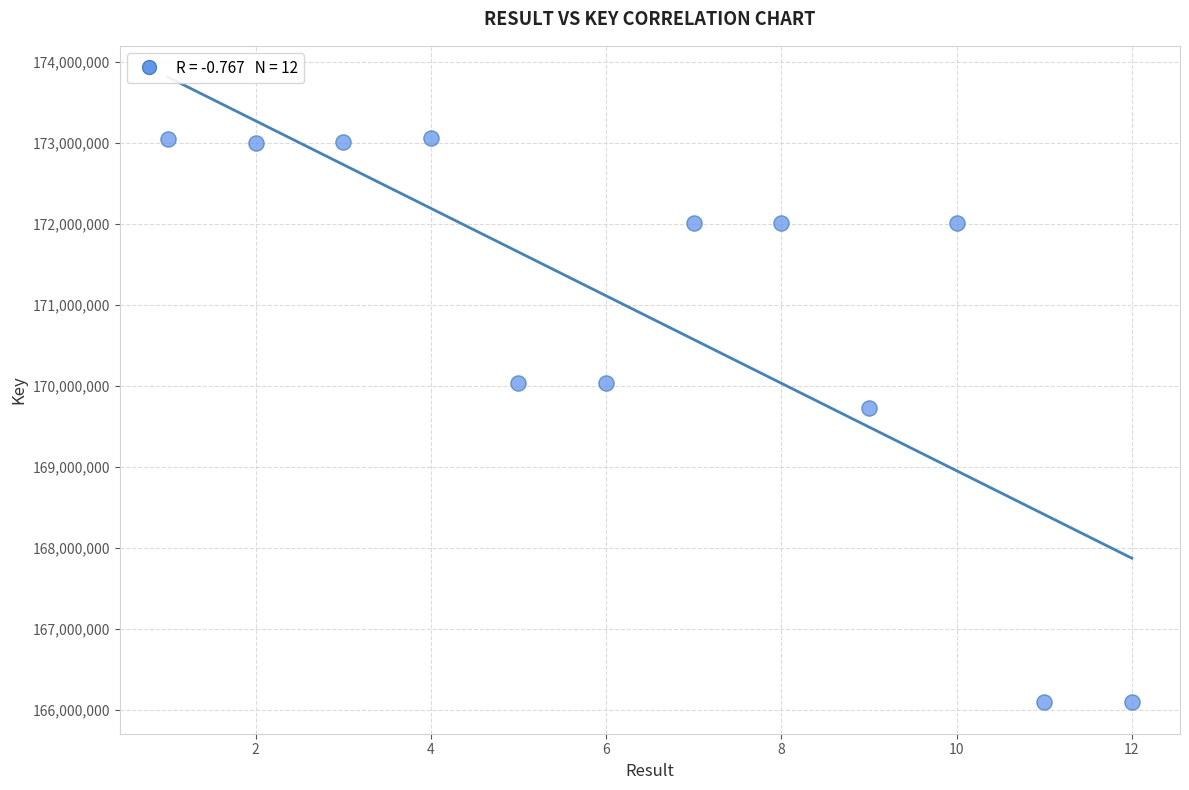

What is the average Y value?

170841833